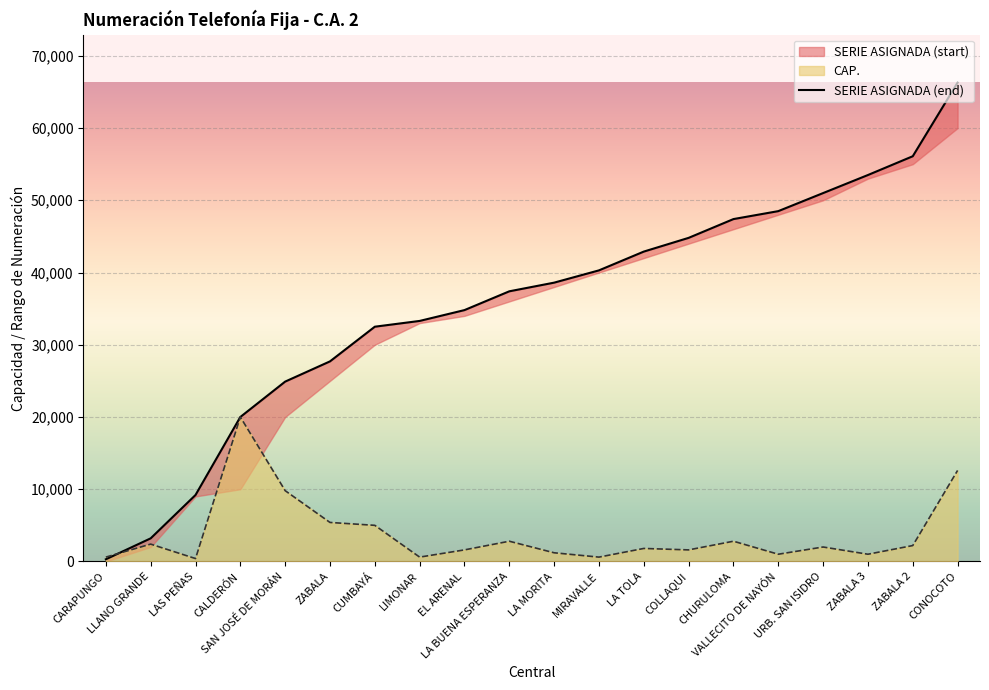

Which category has the highest value across all series?

CONOCOTO